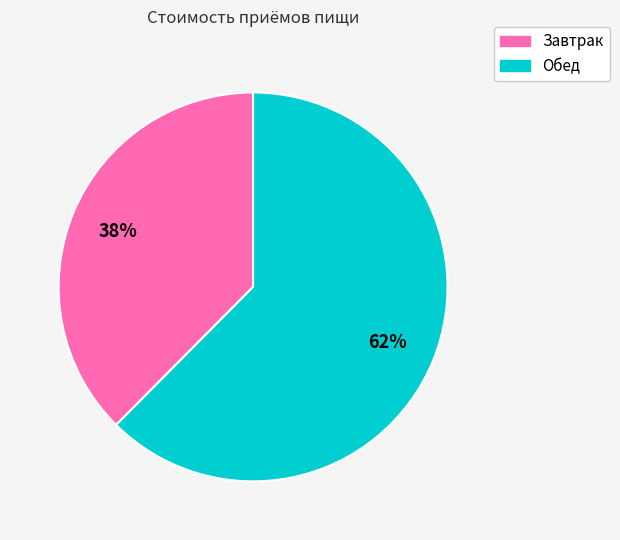

What is the ratio of the value at Завтрак to the value at Обед?

0.6